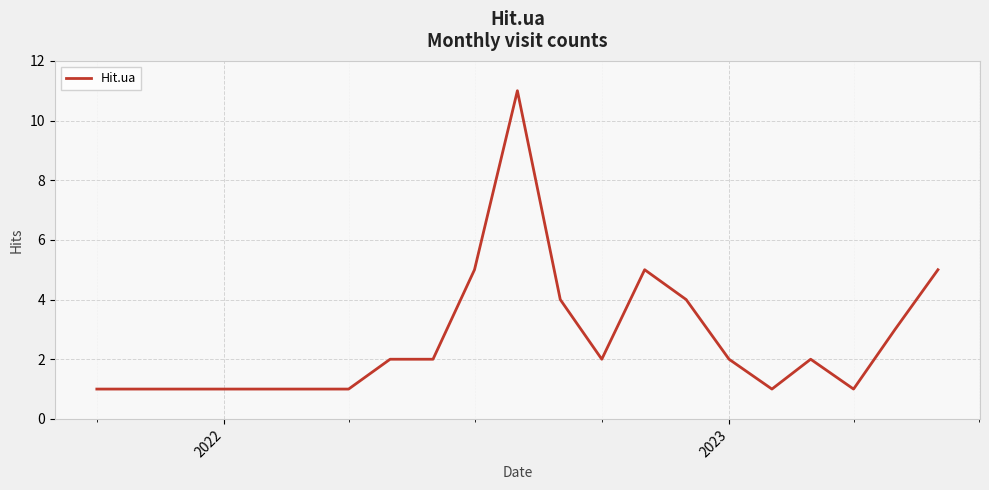

What is the maximum value shown in the chart?

11